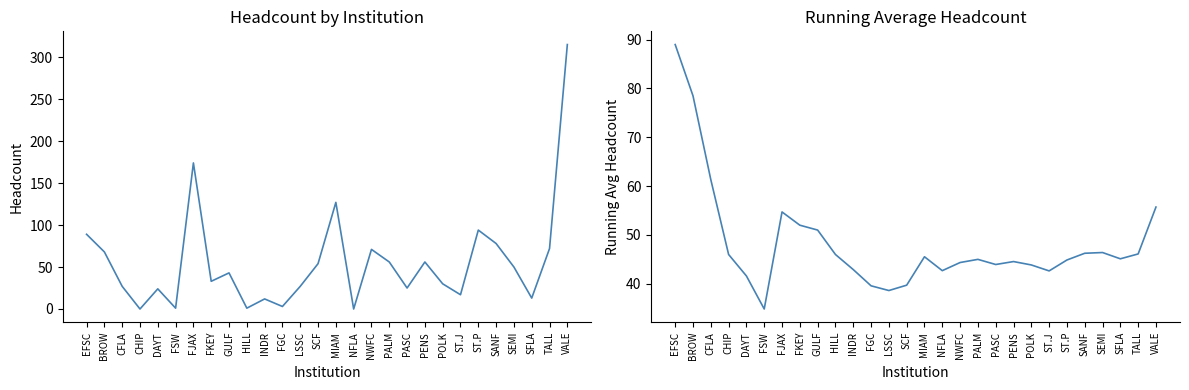

Read the Running Avg CREDIT value at FSW.

34.8